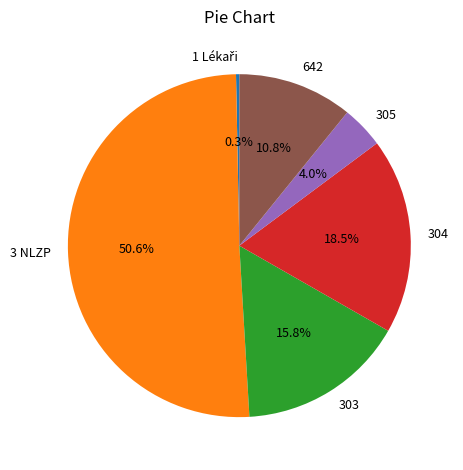

What is the ratio of the value at 642 to the value at 3 NLZP?

0.2